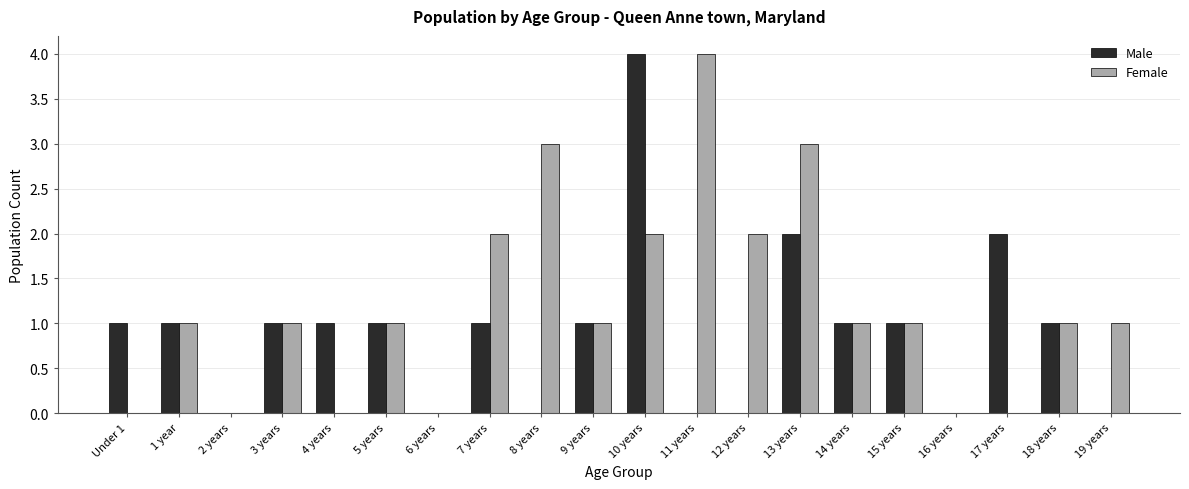

Reading left to right, list all the values displayed in this chart.

Male: Under 1=1	1 year=1	2 years=0	3 years=1	4 years=1	5 years=1	6 years=0	7 years=1	8 years=0	9 years=1	10 years=4	11 years=0	12 years=0	13 years=2	14 years=1	15 years=1	16 years=0	17 years=2	18 years=1	19 years=0
Female: Under 1=0	1 year=1	2 years=0	3 years=1	4 years=0	5 years=1	6 years=0	7 years=2	8 years=3	9 years=1	10 years=2	11 years=4	12 years=2	13 years=3	14 years=1	15 years=1	16 years=0	17 years=0	18 years=1	19 years=1